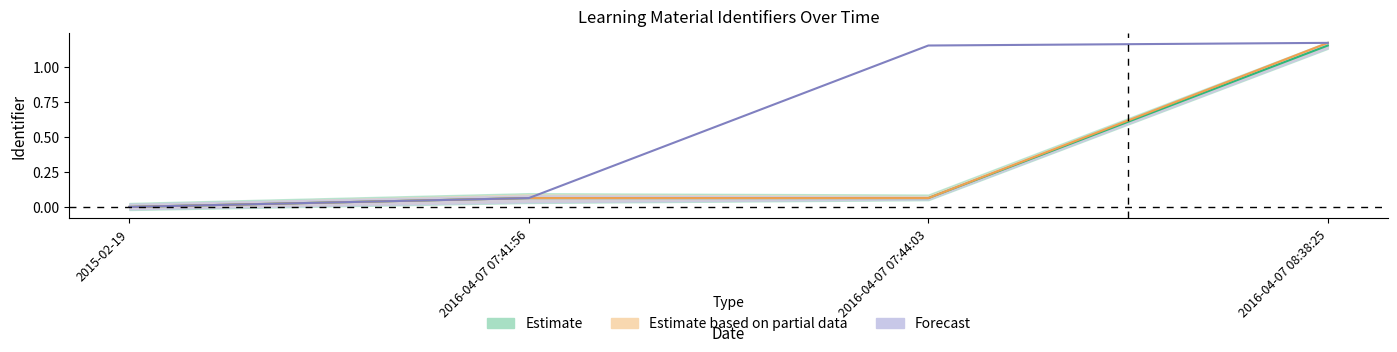

Reading left to right, what are all the values shown in this chart?

Estimate: 2015-02-19=0.0	2016-04-07 07:41:56=0.1	2016-04-07 07:44:03=0.1	2016-04-07 08:38:25=1.2
Estimate based on partial data: 2015-02-19=0.0	2016-04-07 07:41:56=0.1	2016-04-07 07:44:03=0.1	2016-04-07 08:38:25=1.2
Forecast: 2015-02-19=0.0	2016-04-07 07:41:56=0.1	2016-04-07 07:44:03=1.2	2016-04-07 08:38:25=1.2